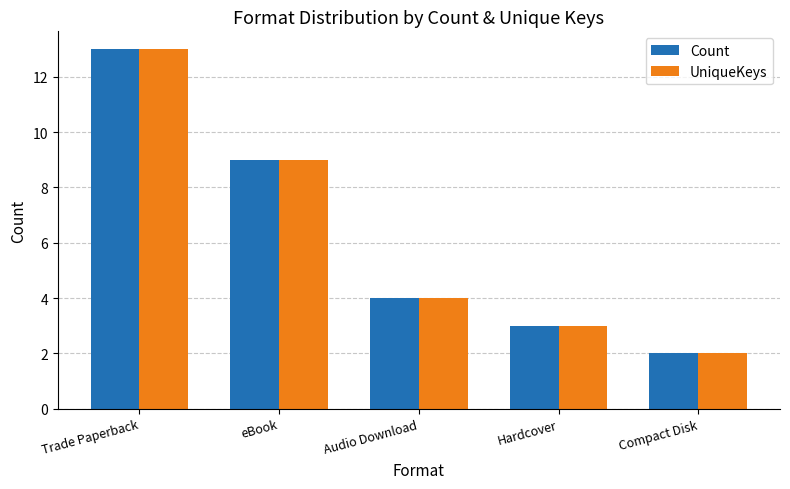

What is the total value across all series at Trade Paperback?

26